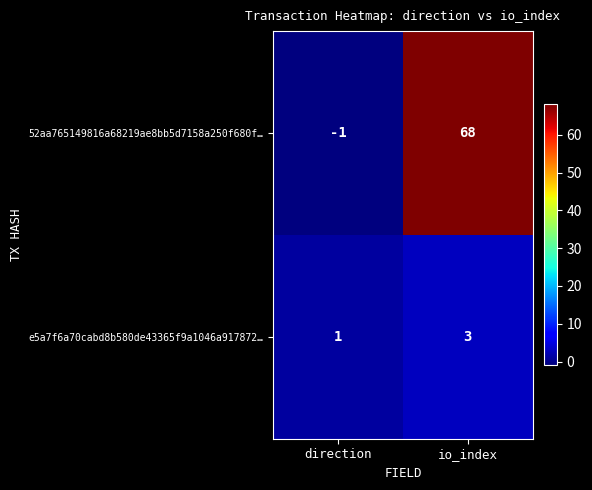

Reading left to right, list all the values displayed in this chart.

52aa765149816a68219ae8bb5d7158a250f680f…: -1	68
e5a7f6a70cabd8b580de43365f9a1046a917872…: 1	3